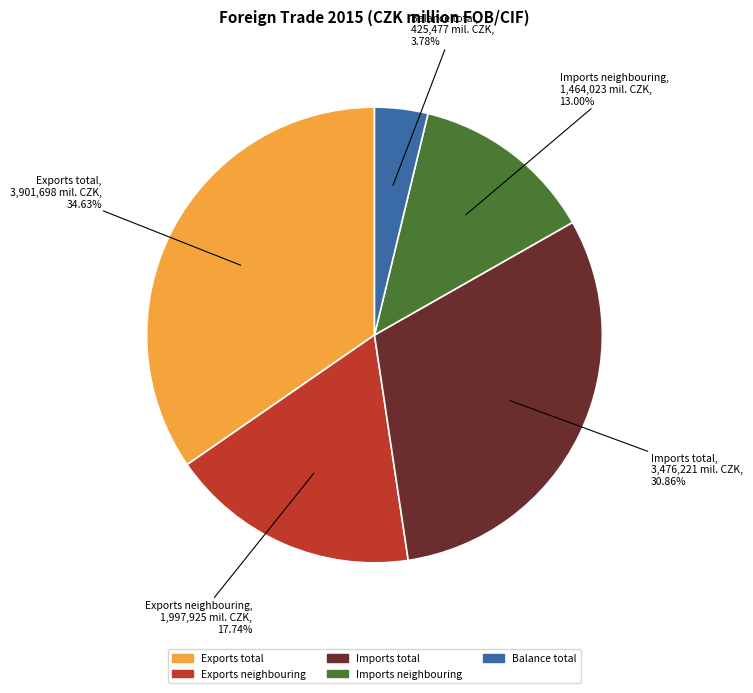

Is there a majority slice in this chart?

No